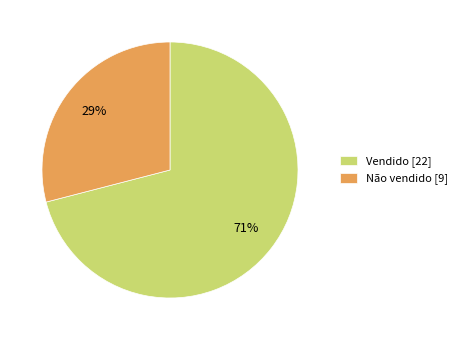

Count the number of slices in the pie.

2